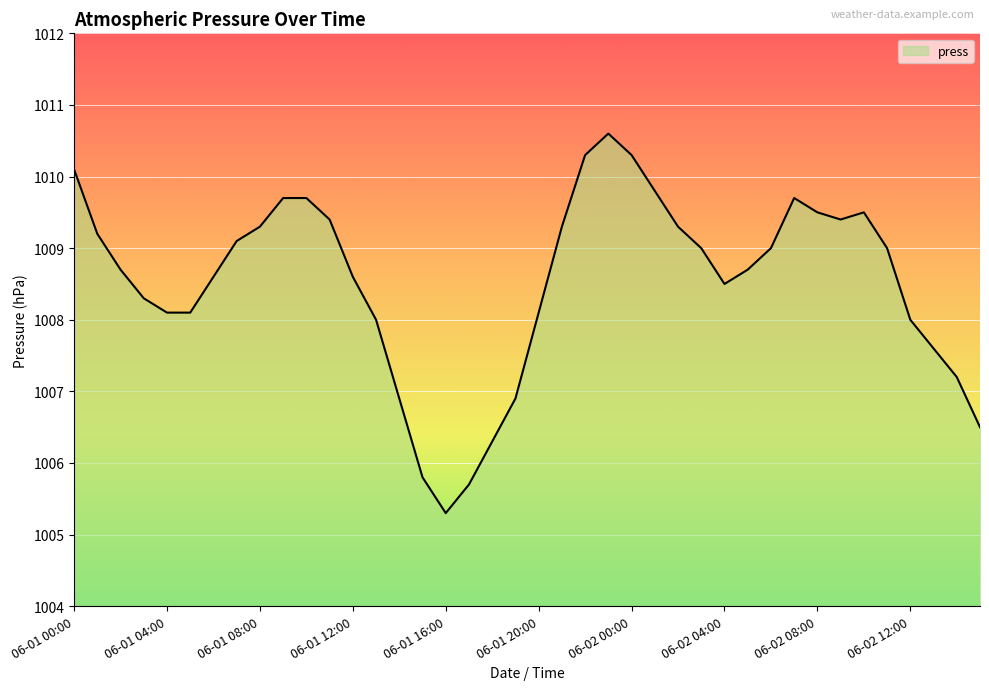

What is the minimum value shown in the chart?

1005.3